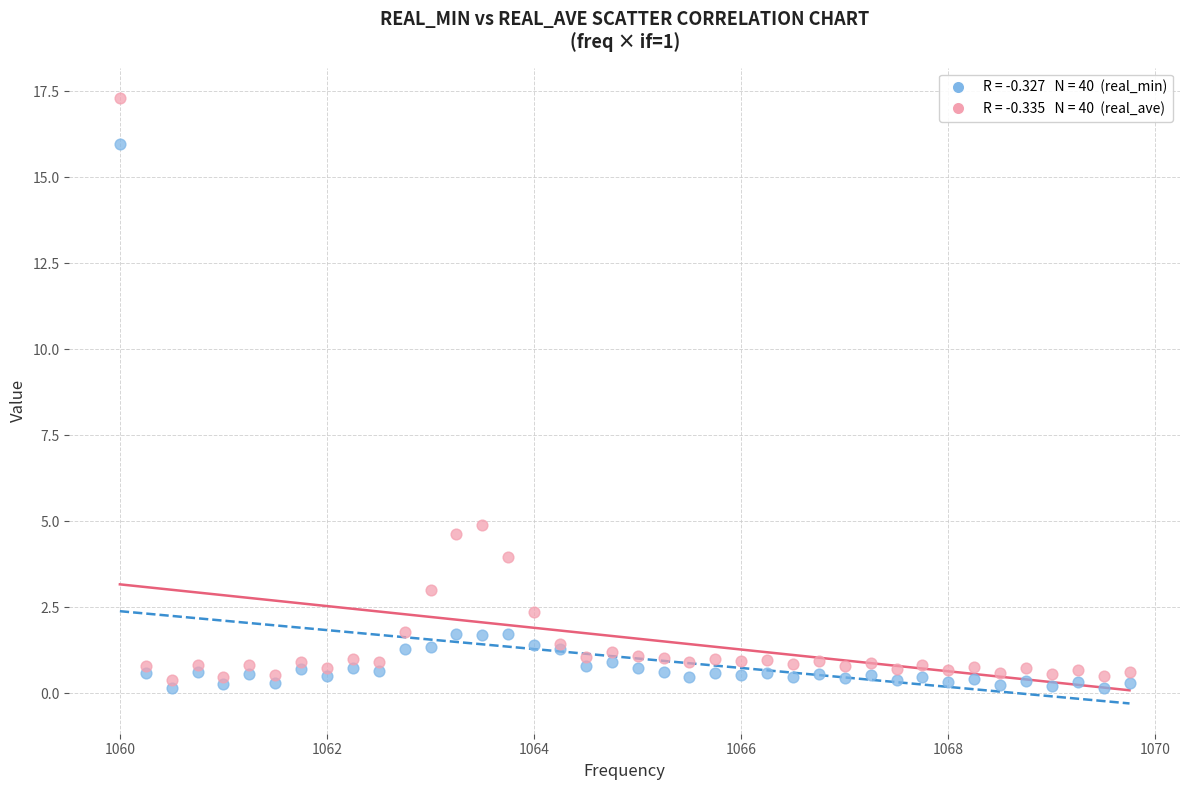

Across all series, what Y value is closest to 8?

4.9